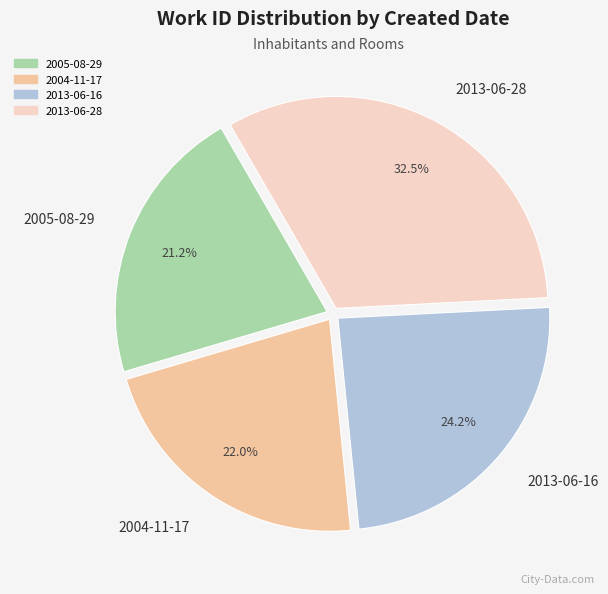

Which slice is the largest?

2013-06-28